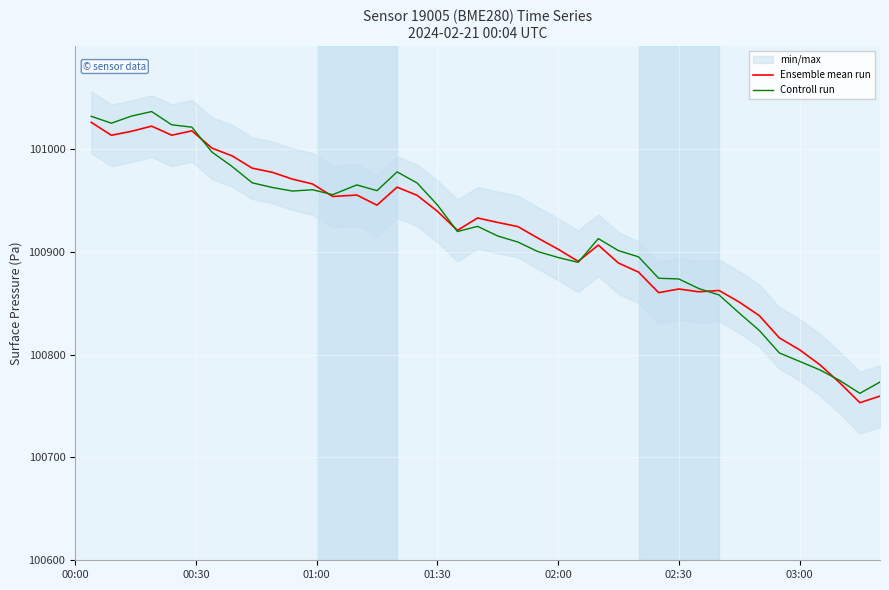

What is the lowest value of the Controll run series?

100762.3